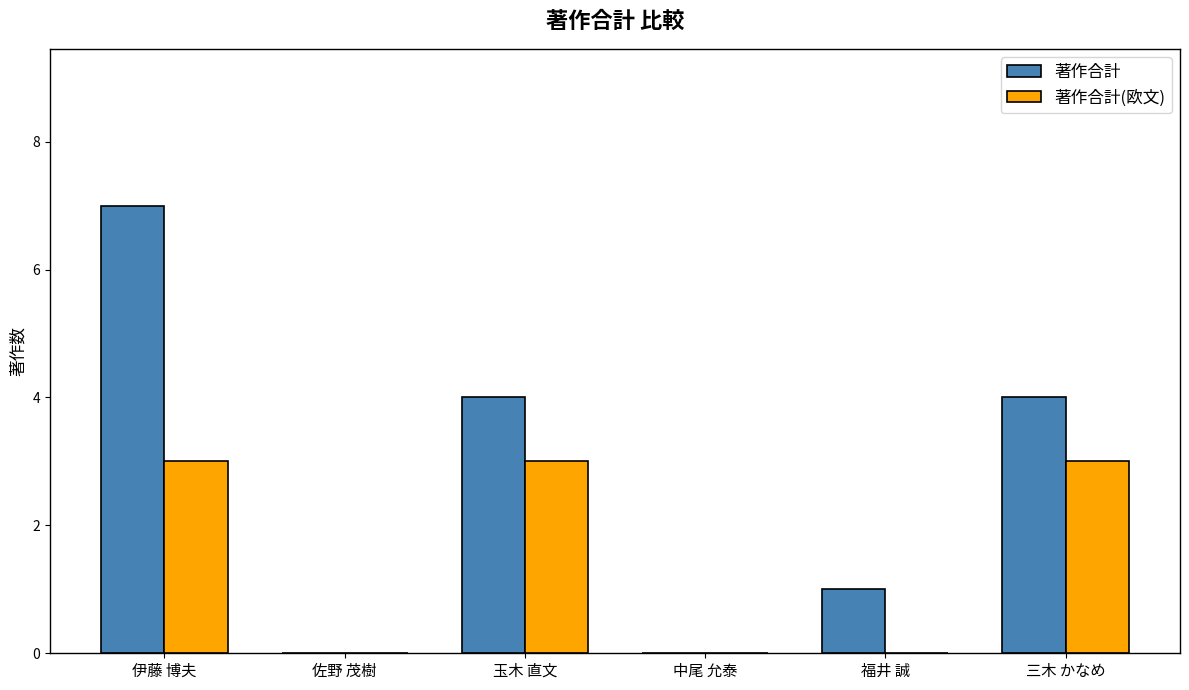

What is the maximum value for 著作合計(欧文)?

3